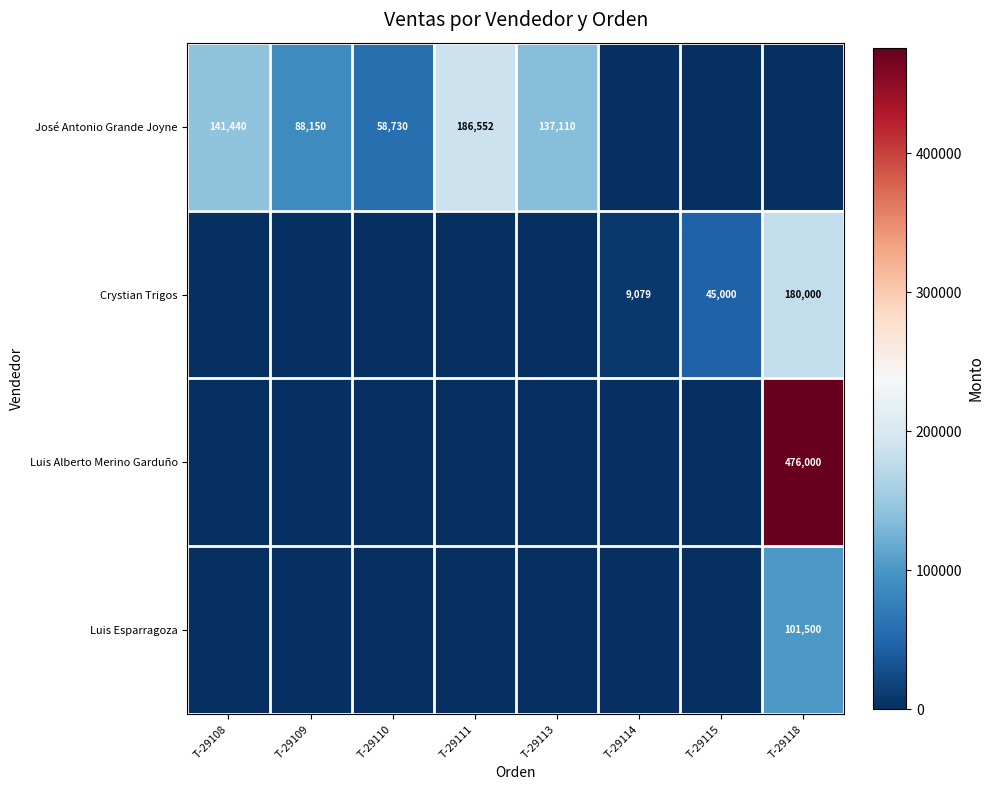

The value of Crystian Trigos at T-29114 is 2581. True or false?

False